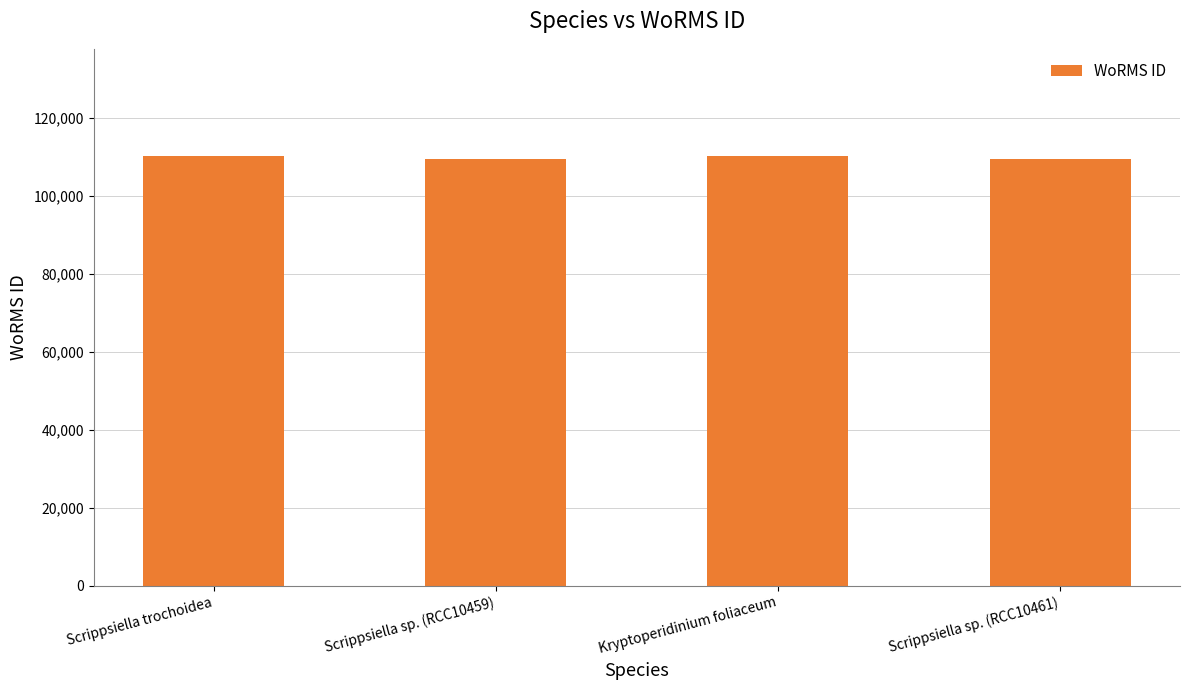

What is the smallest value displayed?

109545